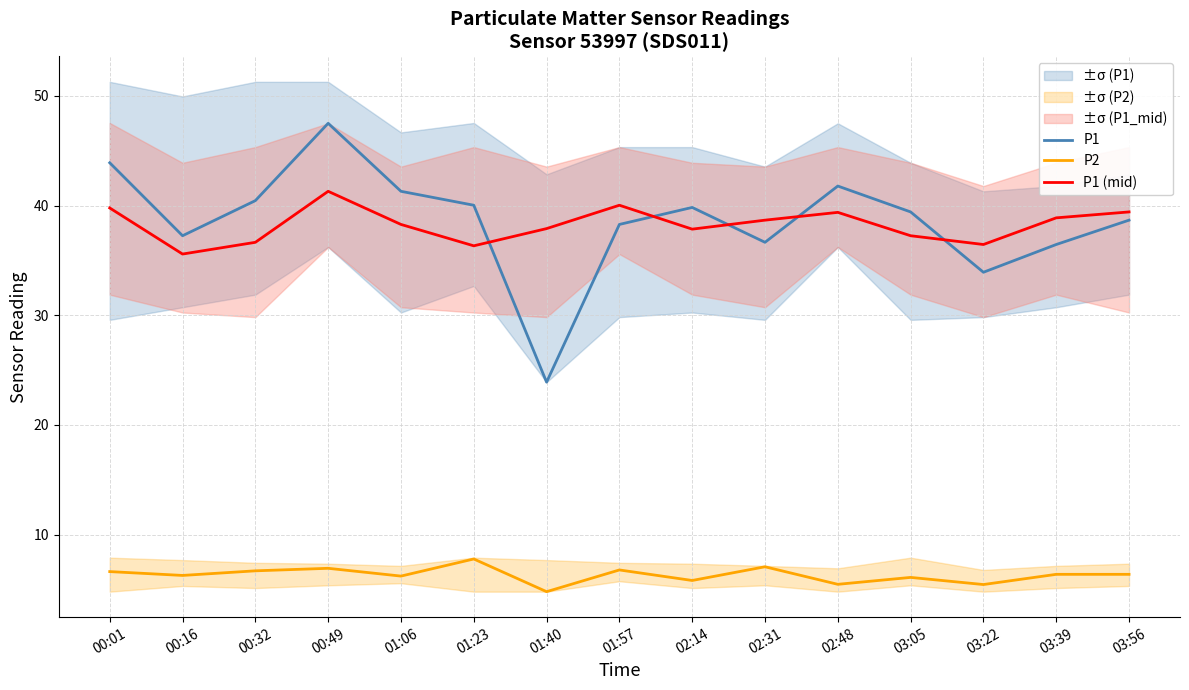

In P1 (mid), how many points are higher than both neighbors (excluding endpoints)?

3